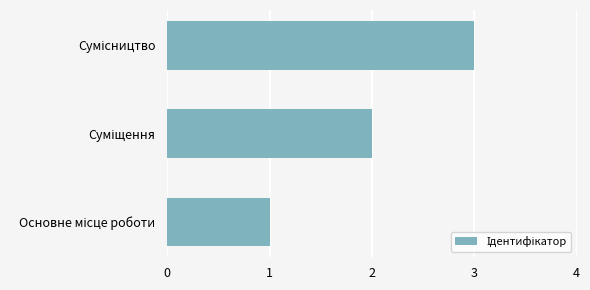

How many values are between 1 and 3?

3